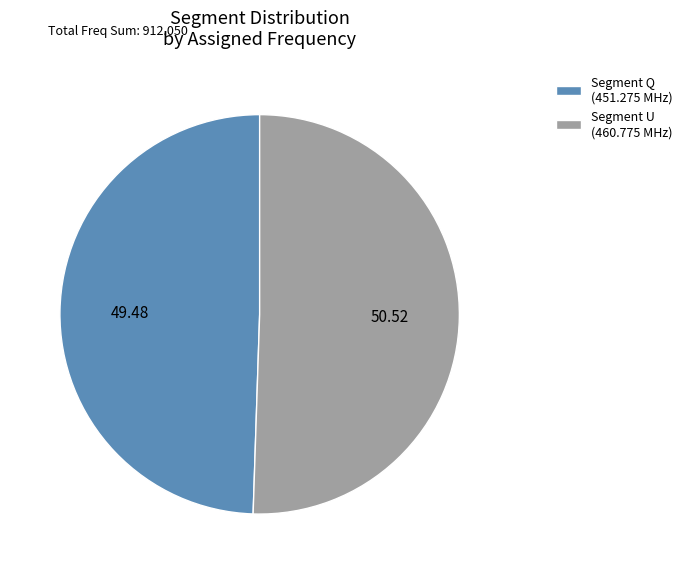

Between Segment U (460.775 MHz) and Segment Q (451.275 MHz), which is larger?

Segment U (460.775 MHz)